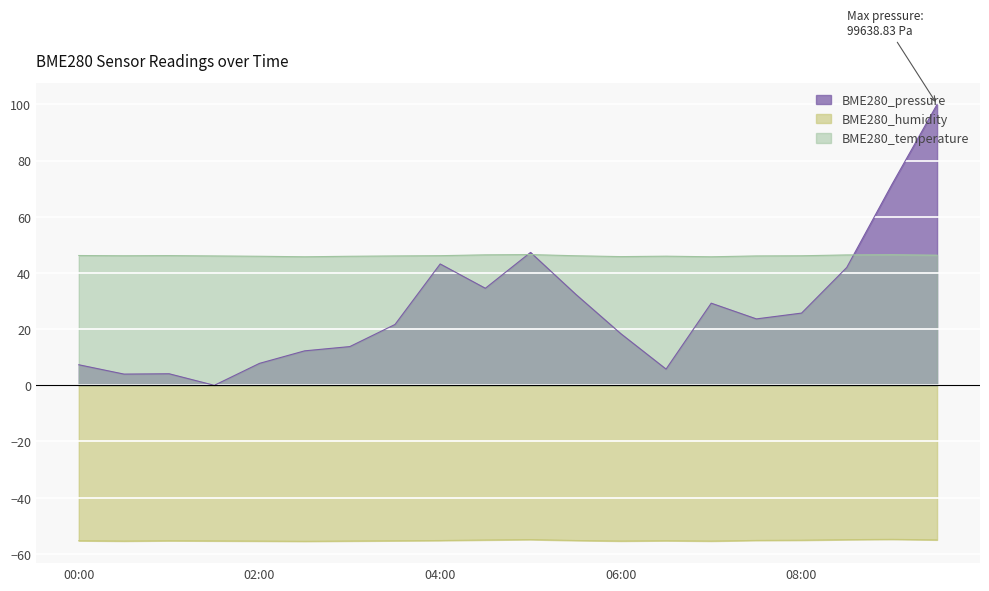

What is the sum of all BME280_humidity values?

-1104.9